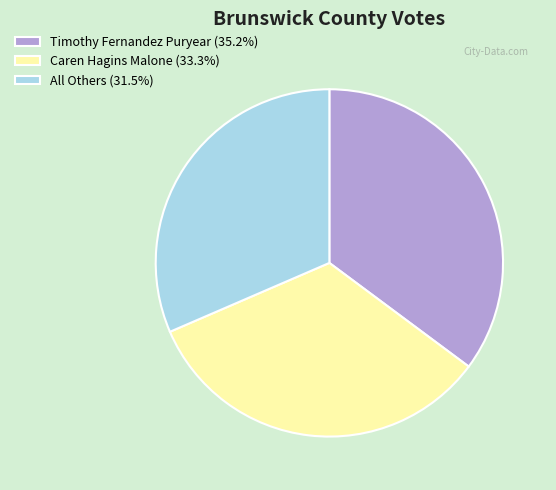

Is the sum of Caren Hagins Malone (33.3%) and Timothy Fernandez Puryear (35.2%) greater than half?

Yes